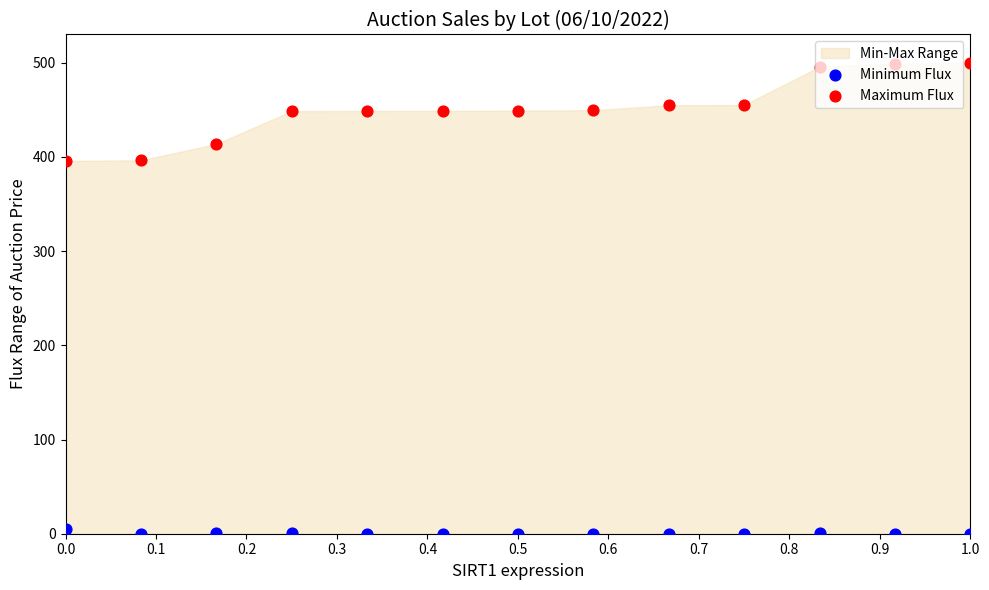

Which series contains the lowest Y value?

Minimum Flux